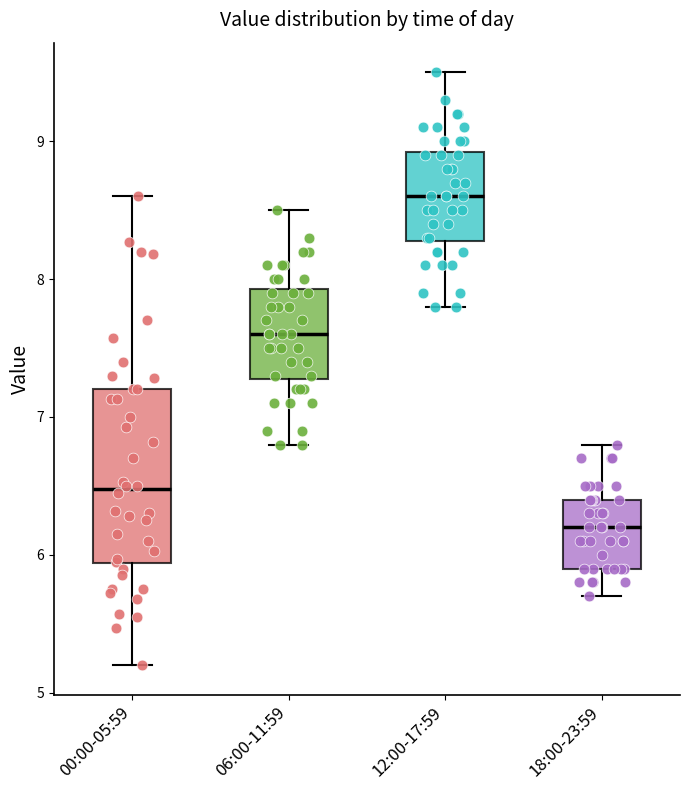

Comparing the boxes themselves (not the whiskers), which one is the tallest?

00:00-05:59